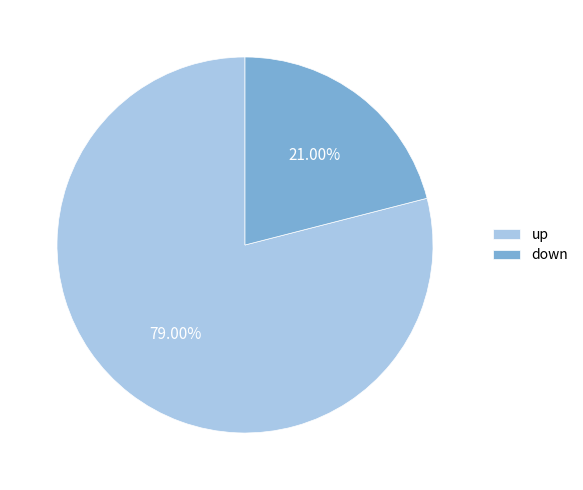

To the nearest percent, what portion does down represent?

21%